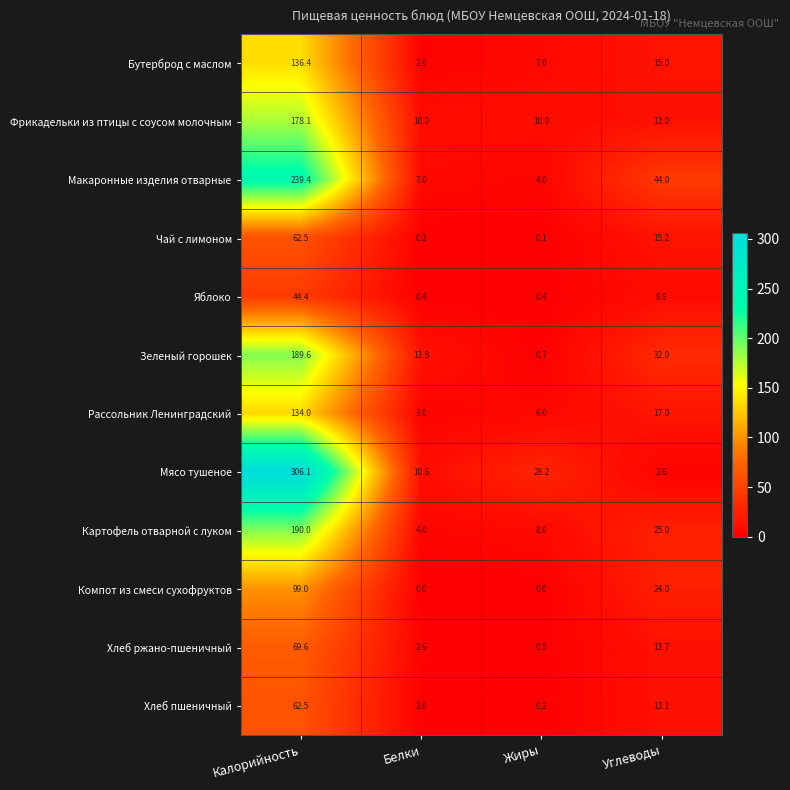

What is the sum of all Рассольник Ленинградский values?

160.0